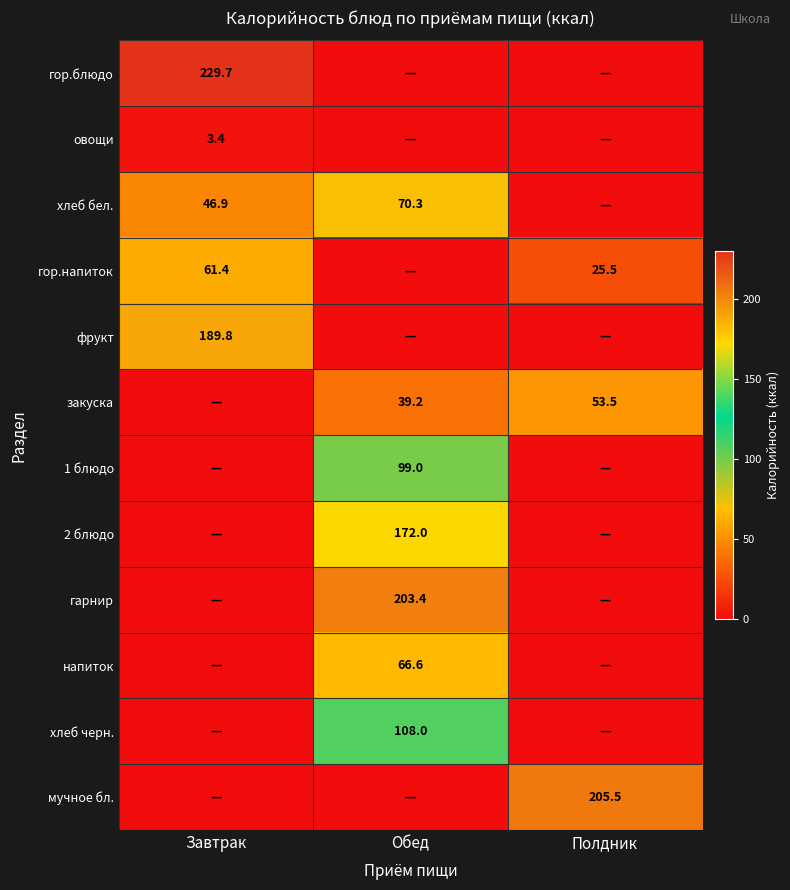

Is the value of гор.блюдо at Завтрак greater than the value of фрукт at Завтрак?

Yes